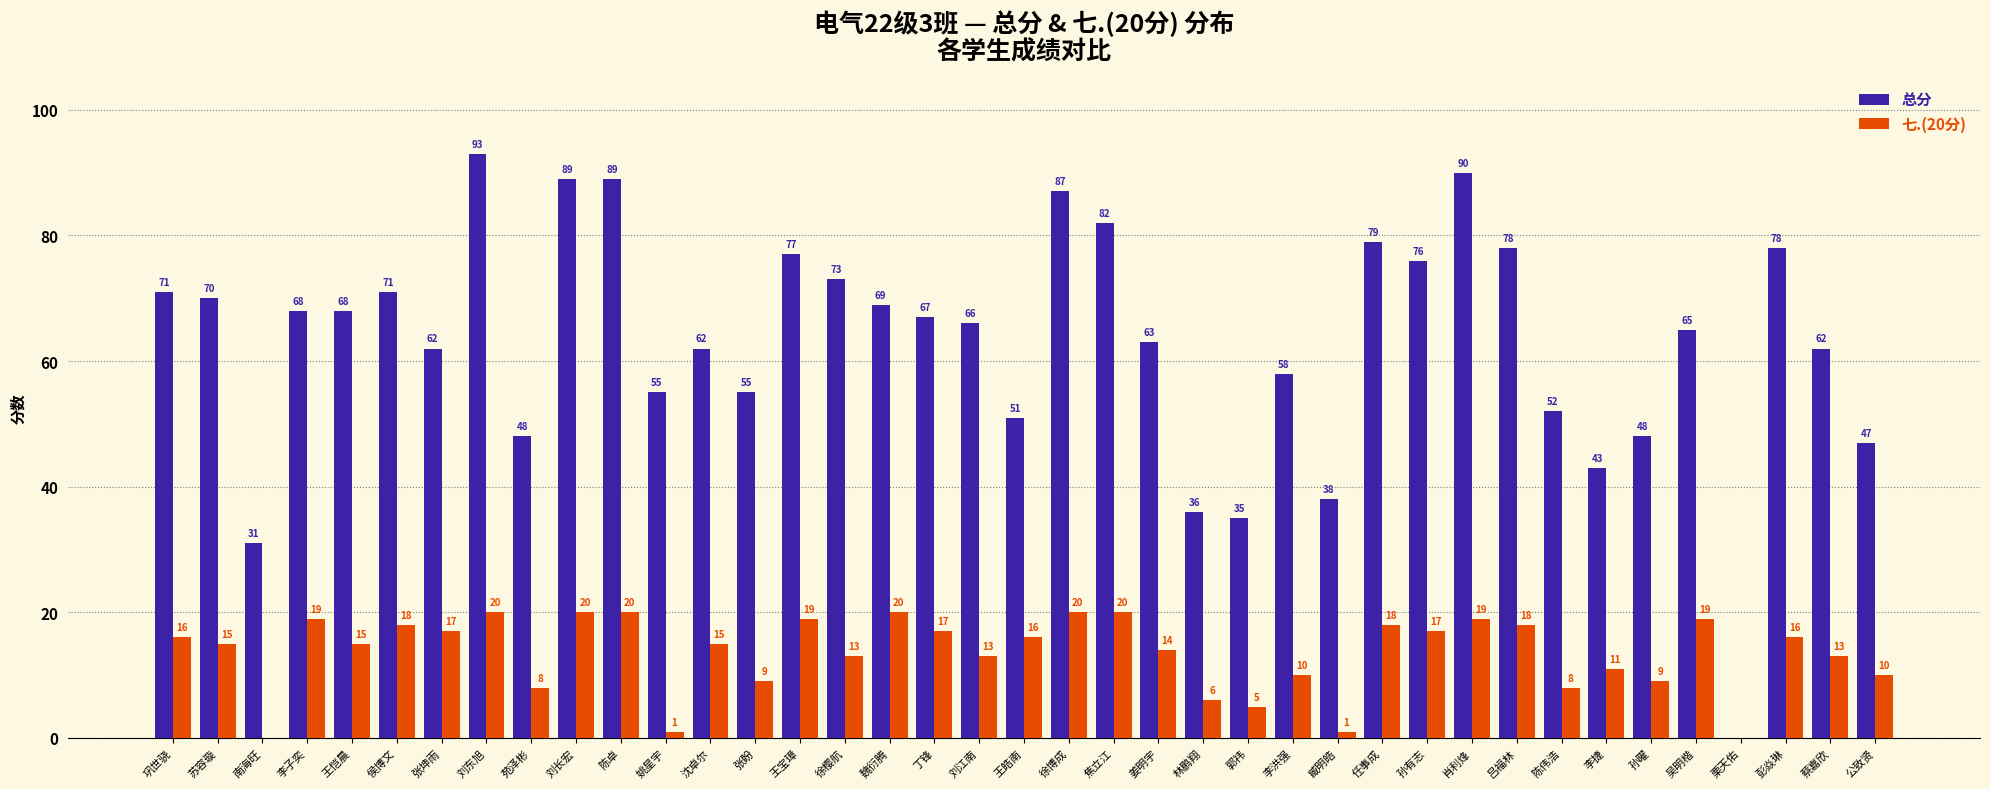

What is the difference between the 总分 values at 王恺晨 and 任事成?

11